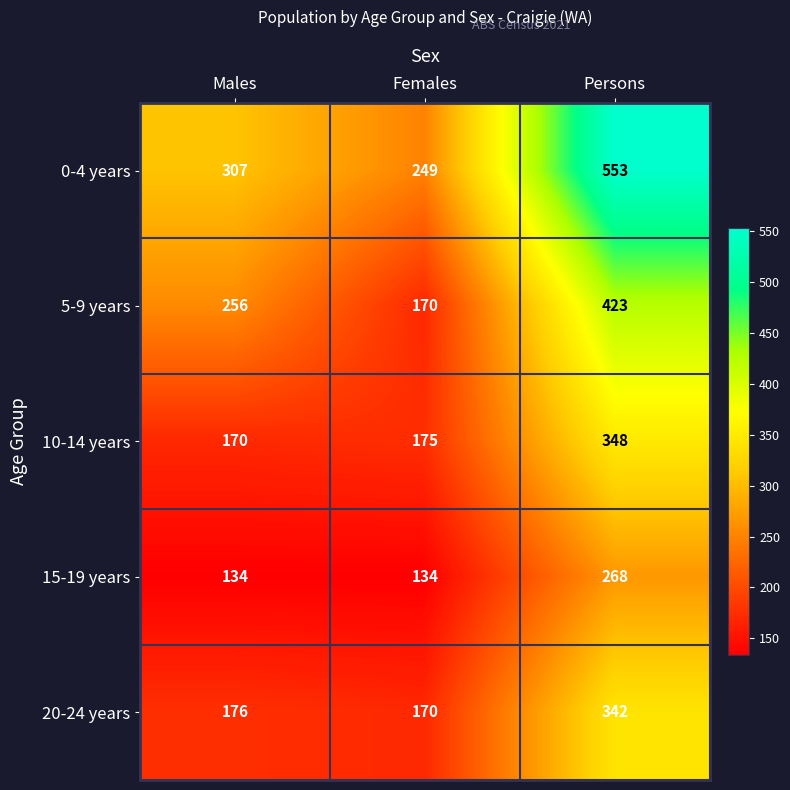

What value does the 15-19 years series have at Persons, to the nearest 10?

270